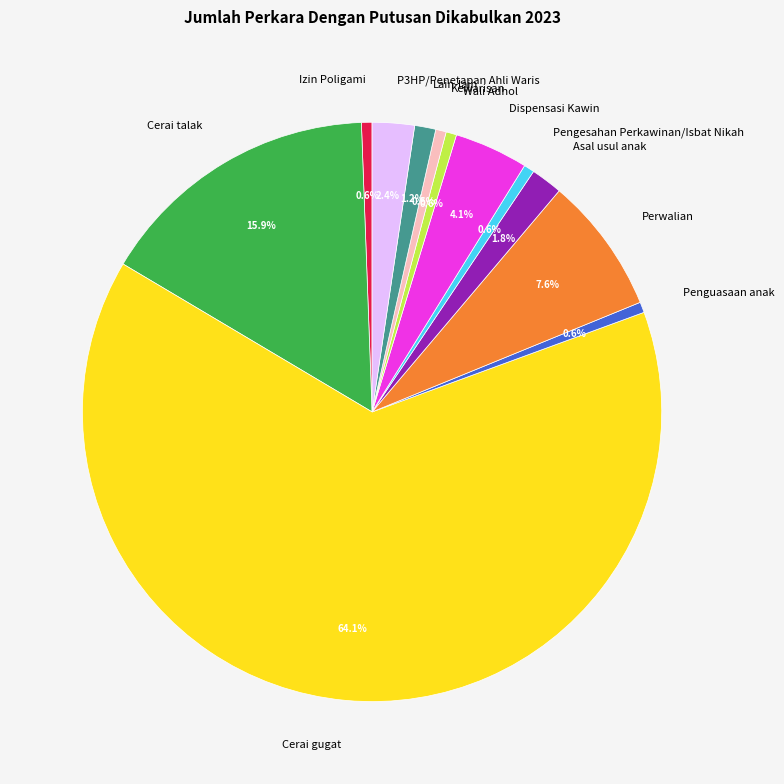

How many slices are in this pie chart?

12